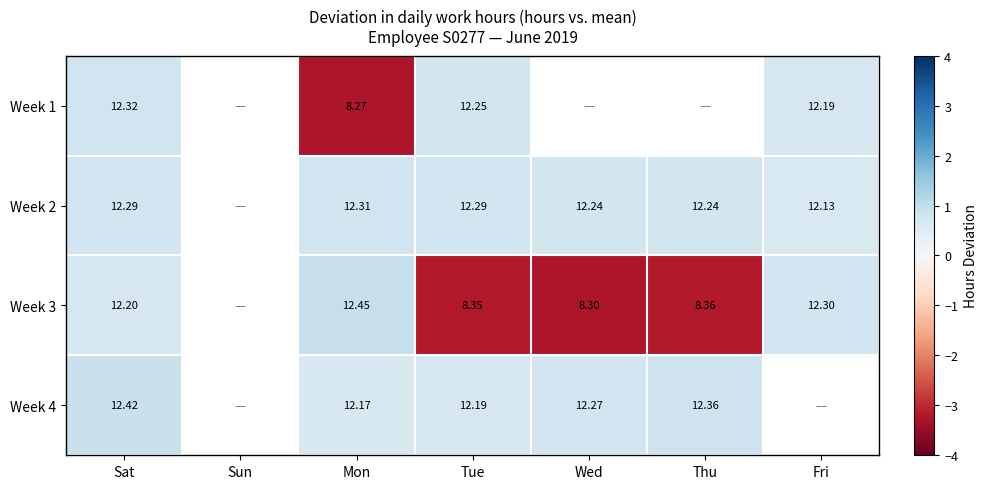

Between Tue and Mon, which is larger?

Tue